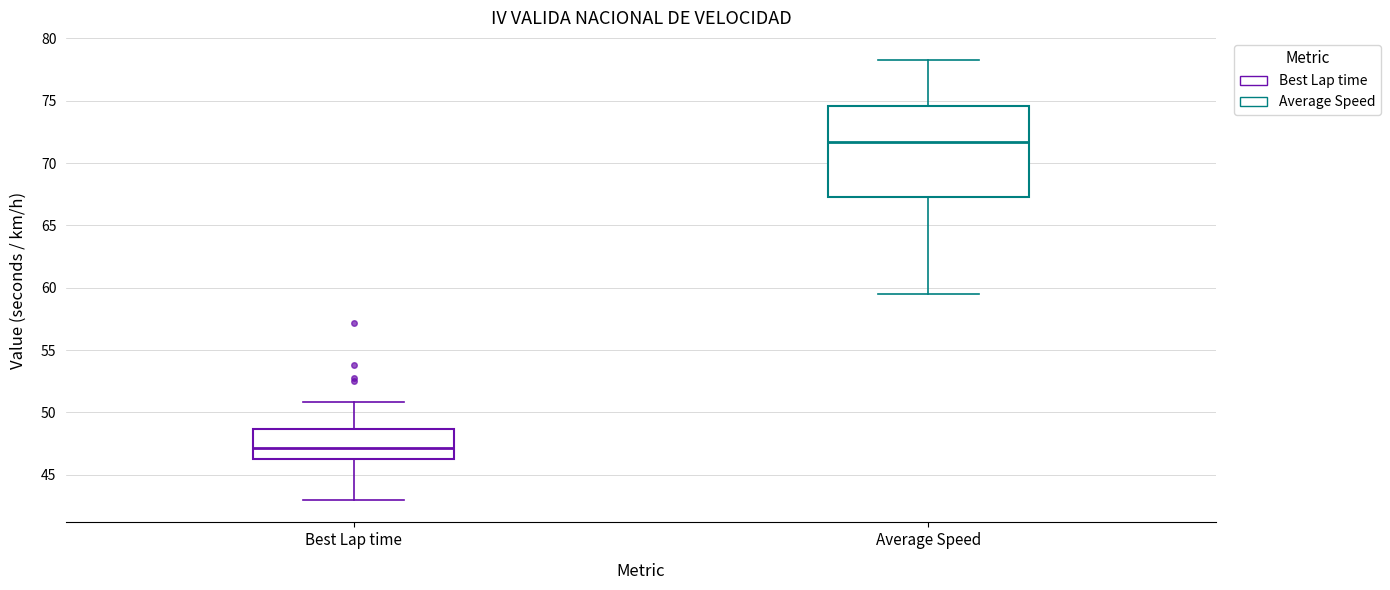

Reading left to right, transcribe this box plot: for each box, give where its median line is, the range the box spans, and where its two whiskers end, as read against the y-axis. The values are not printed on the chart, so give them approximately, as read against the axis.

Best Lap time: median 47.0, box 46.5 to 48.5, whiskers 43.0 to 51.0
Average Speed: median 71.5, box 67.5 to 74.5, whiskers 59.5 to 78.5